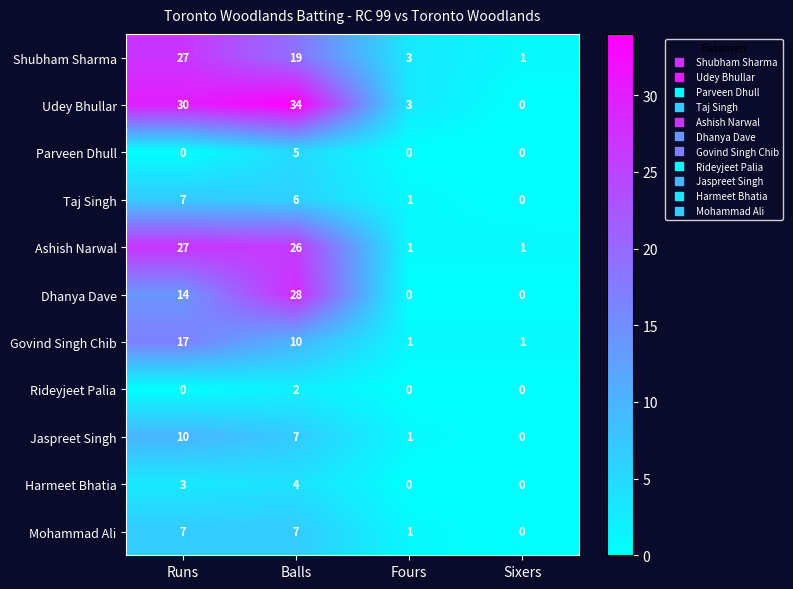

True or false: Dhanya Dave has a value of 16 at Fours.

False